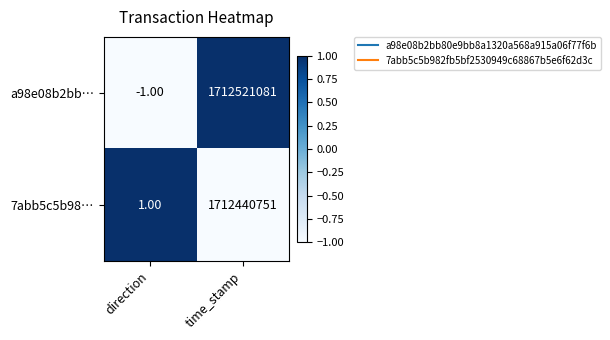

Which series changed the most between direction and time_stamp?

a98e08b2bb…